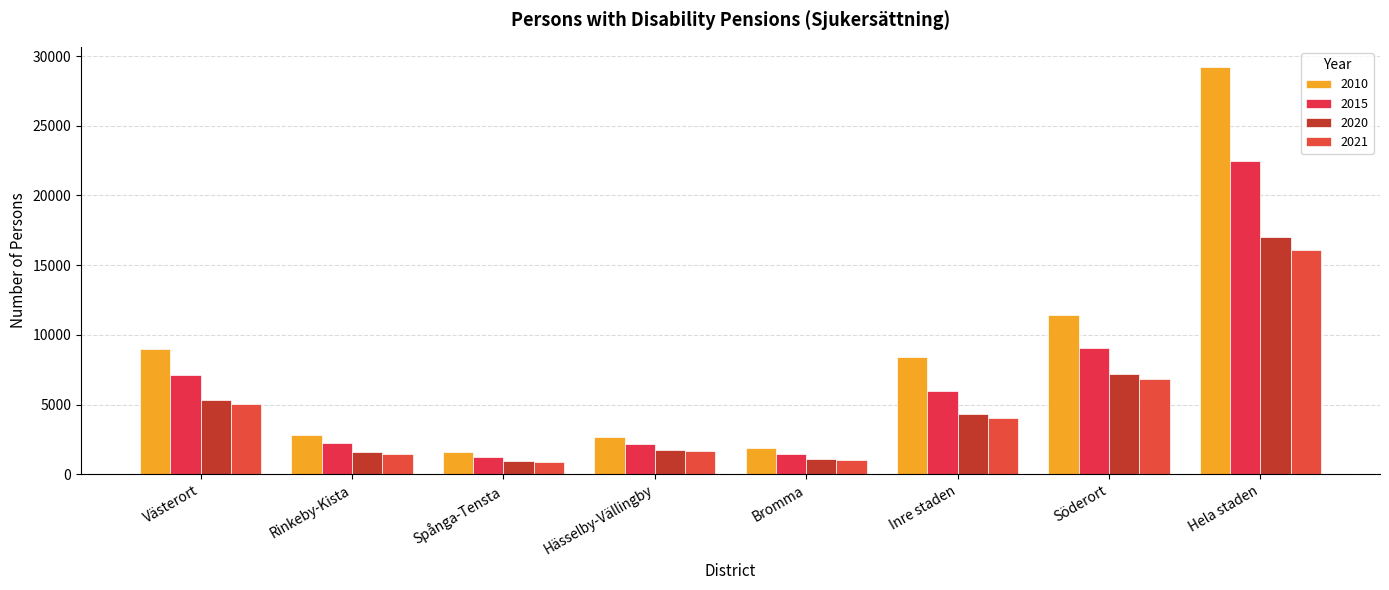

List the labels in order of 2010 value, largest first.

Hela staden, Söderort, Västerort, Inre staden, Rinkeby-Kista, Hässelby-Vällingby, Bromma, Spånga-Tensta